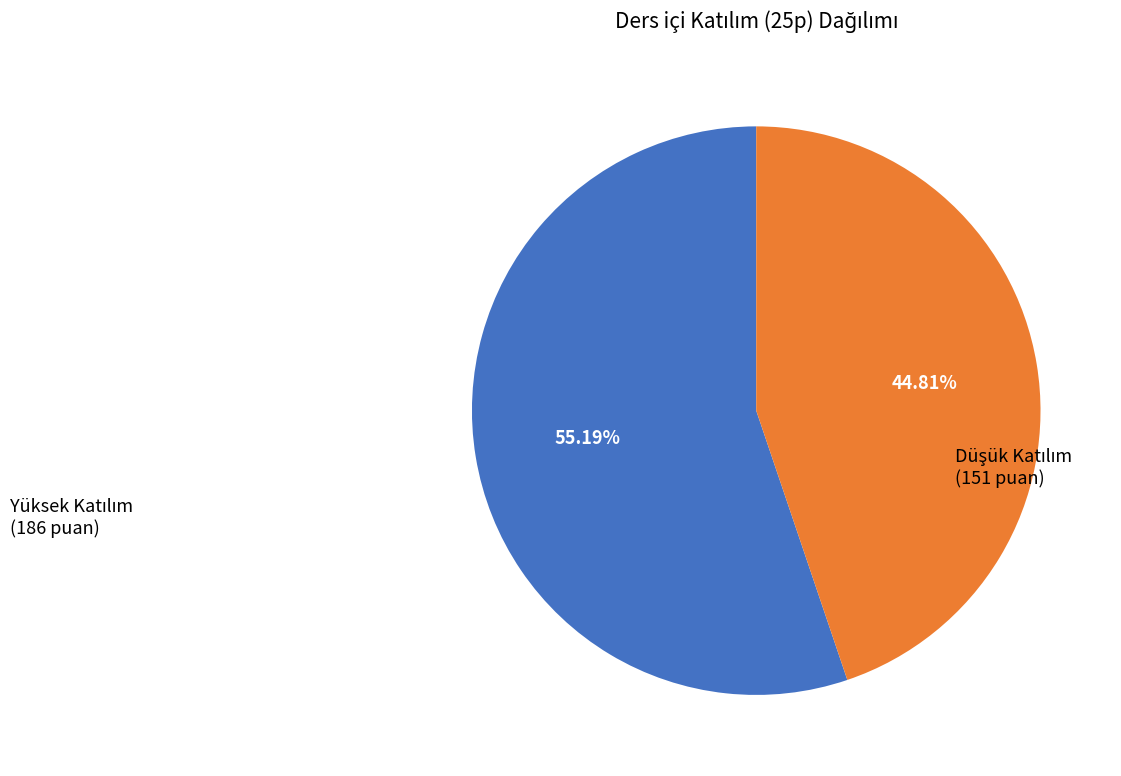

Is there any slice that represents more than half of the pie?

Yes